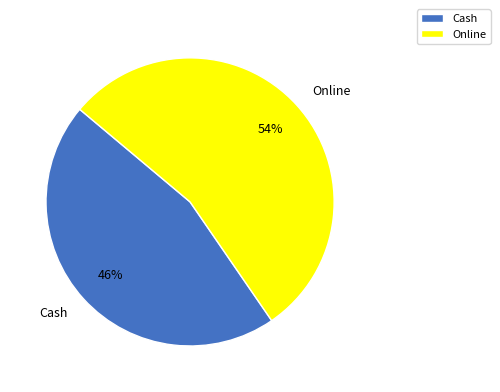

Which slice is the smallest?

Cash